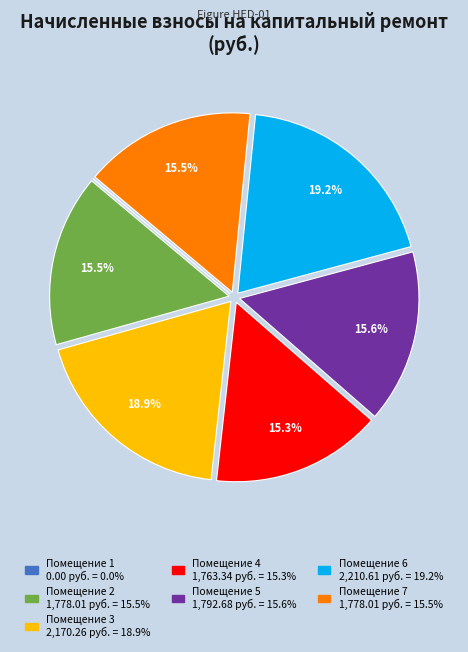

Does any single category account for the majority?

No